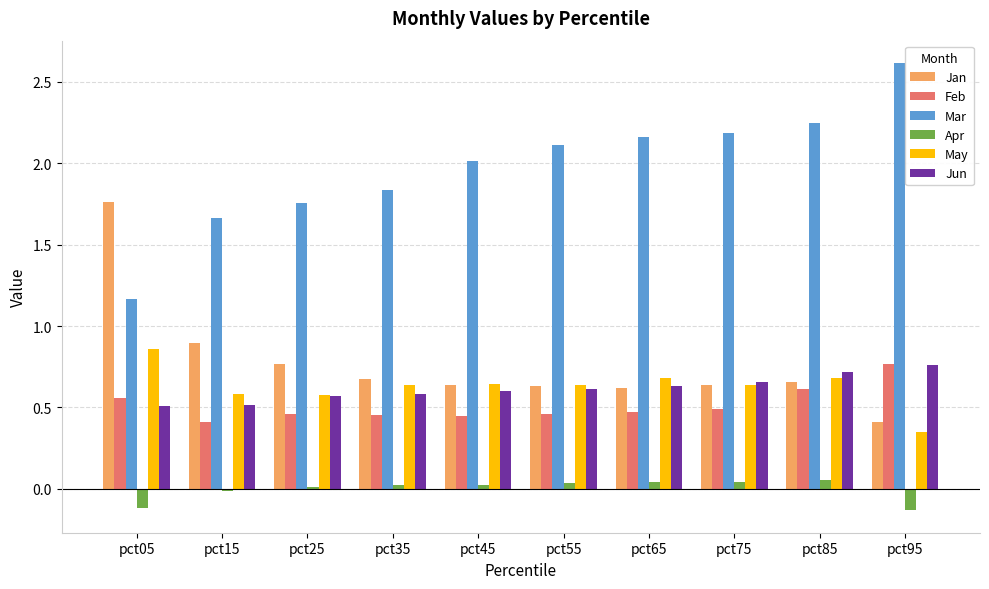

At which category does the chart reach its peak across all series?

pct95